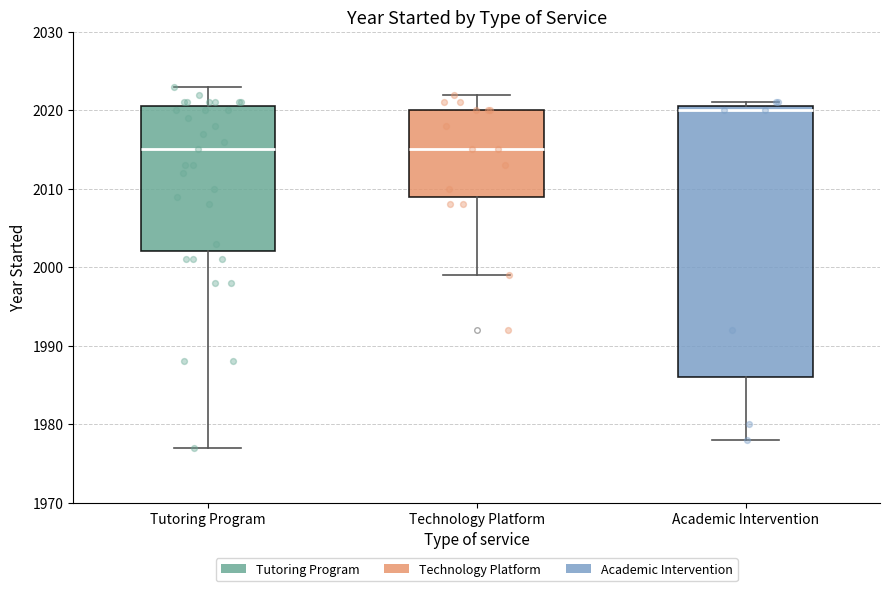

Reading left to right, transcribe this box plot: for each box, give where its median line is, the range the box spans, and where its two whiskers end, as read against the y-axis. The values are not printed on the chart, so give them approximately, as read against the axis.

Tutoring Program: median 2015, box 2002 to 2021, whiskers 1977 to 2023
Technology Platform: median 2015, box 2009 to 2020, whiskers 1999 to 2022
Academic Intervention: median 2020, box 1986 to 2021, whiskers 1978 to 2021 (just above the box's upper edge)